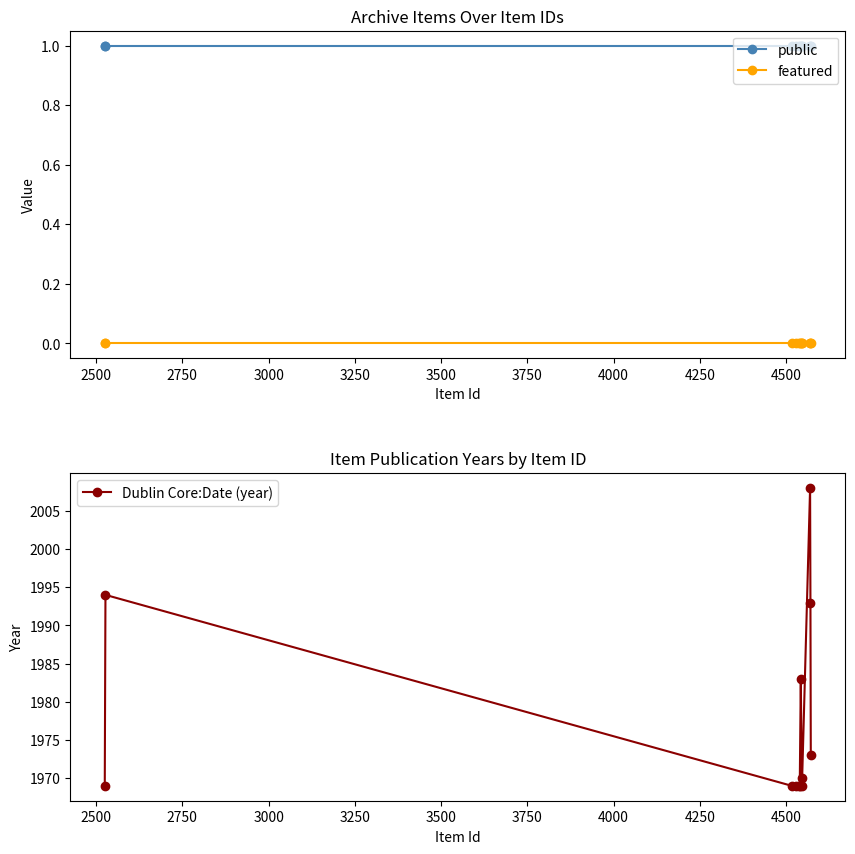

At how many categories does at least one series exceed 901?

12